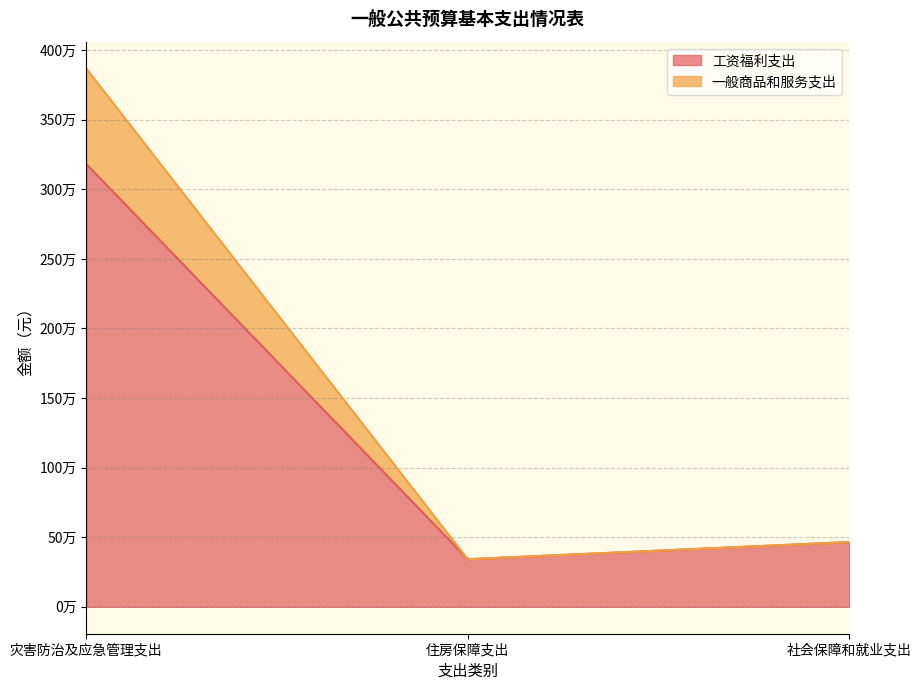

Which label corresponds to the largest value in the chart?

灾害防治及应急管理支出